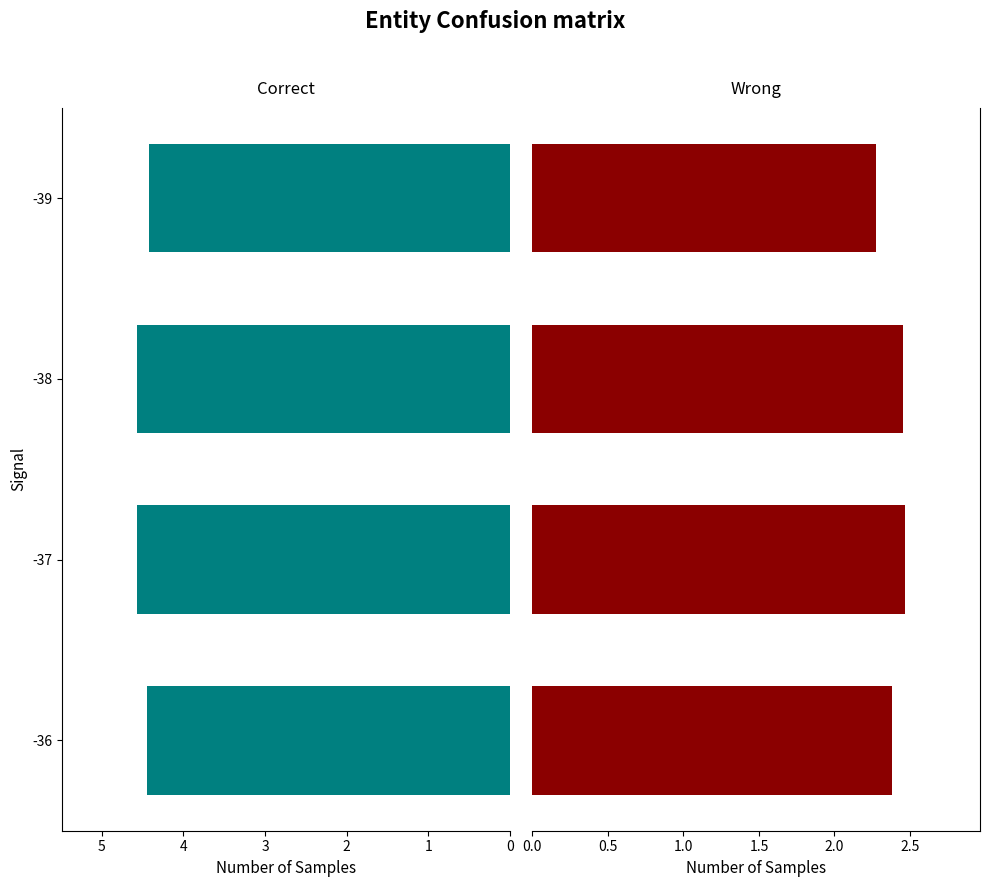

What is the sum of all SDS_P1 values?

18.0